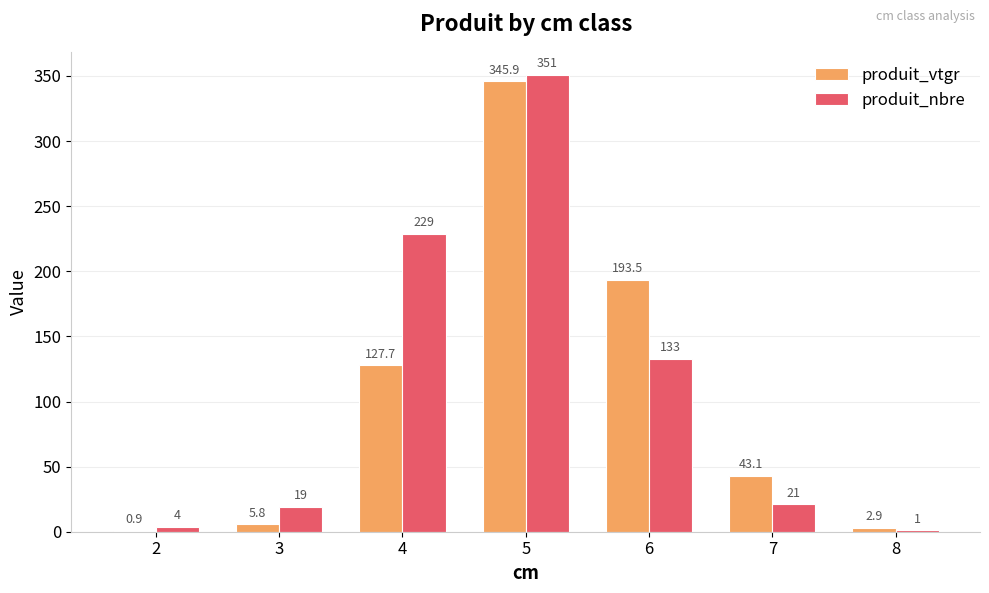

Are the bars horizontal?

No